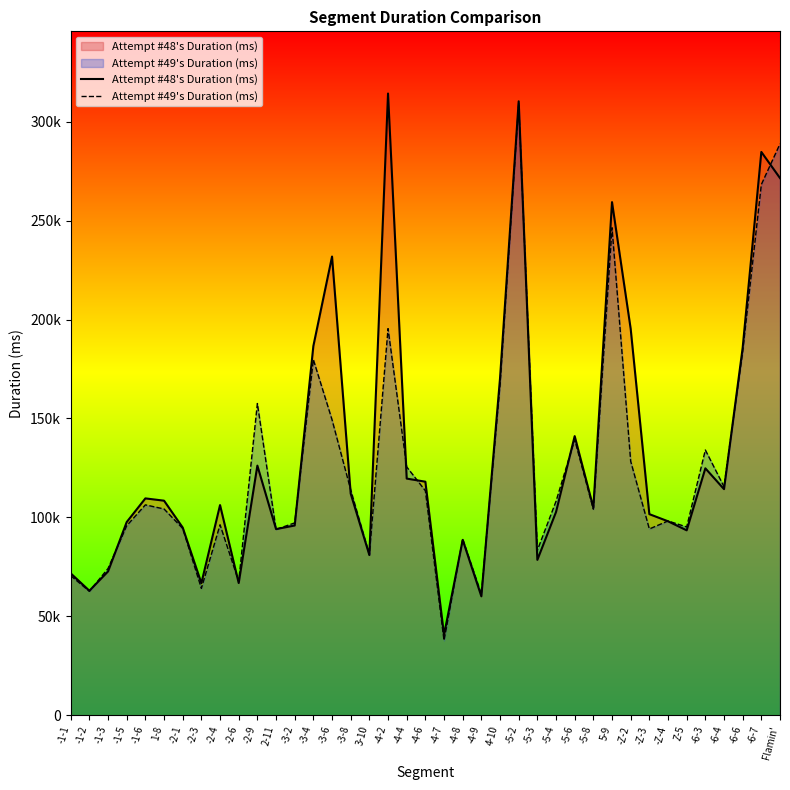

Rank the series at -2-4 from lowest to highest value.

Attempt #49's Duration (ms), Attempt #48's Duration (ms)